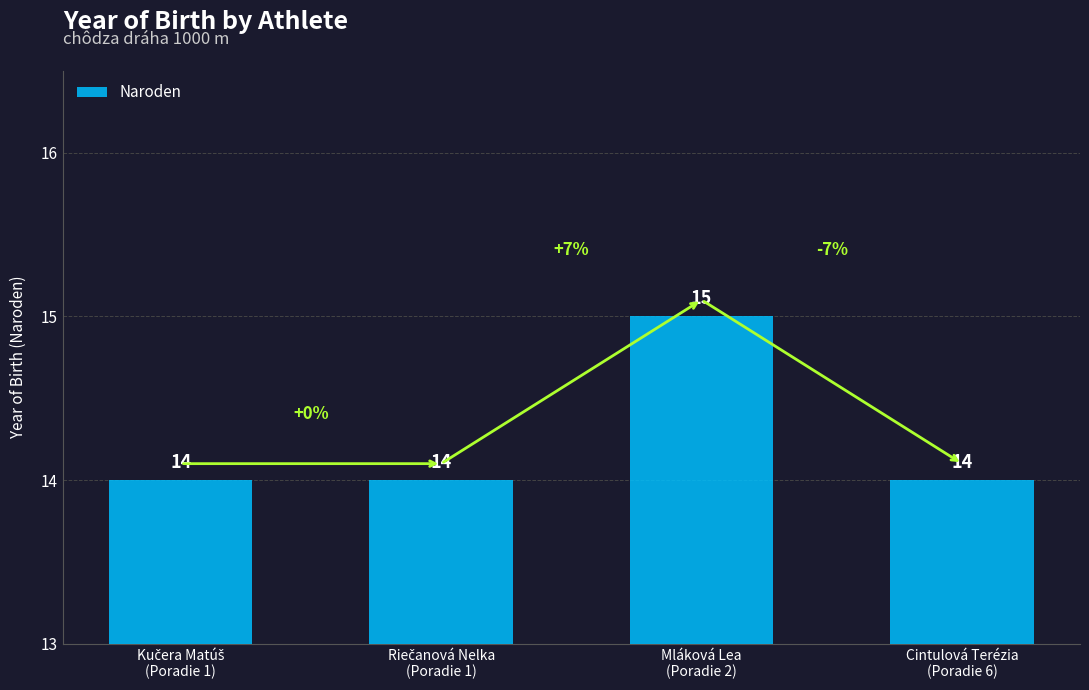

What is the difference between the maximum and minimum values?

1